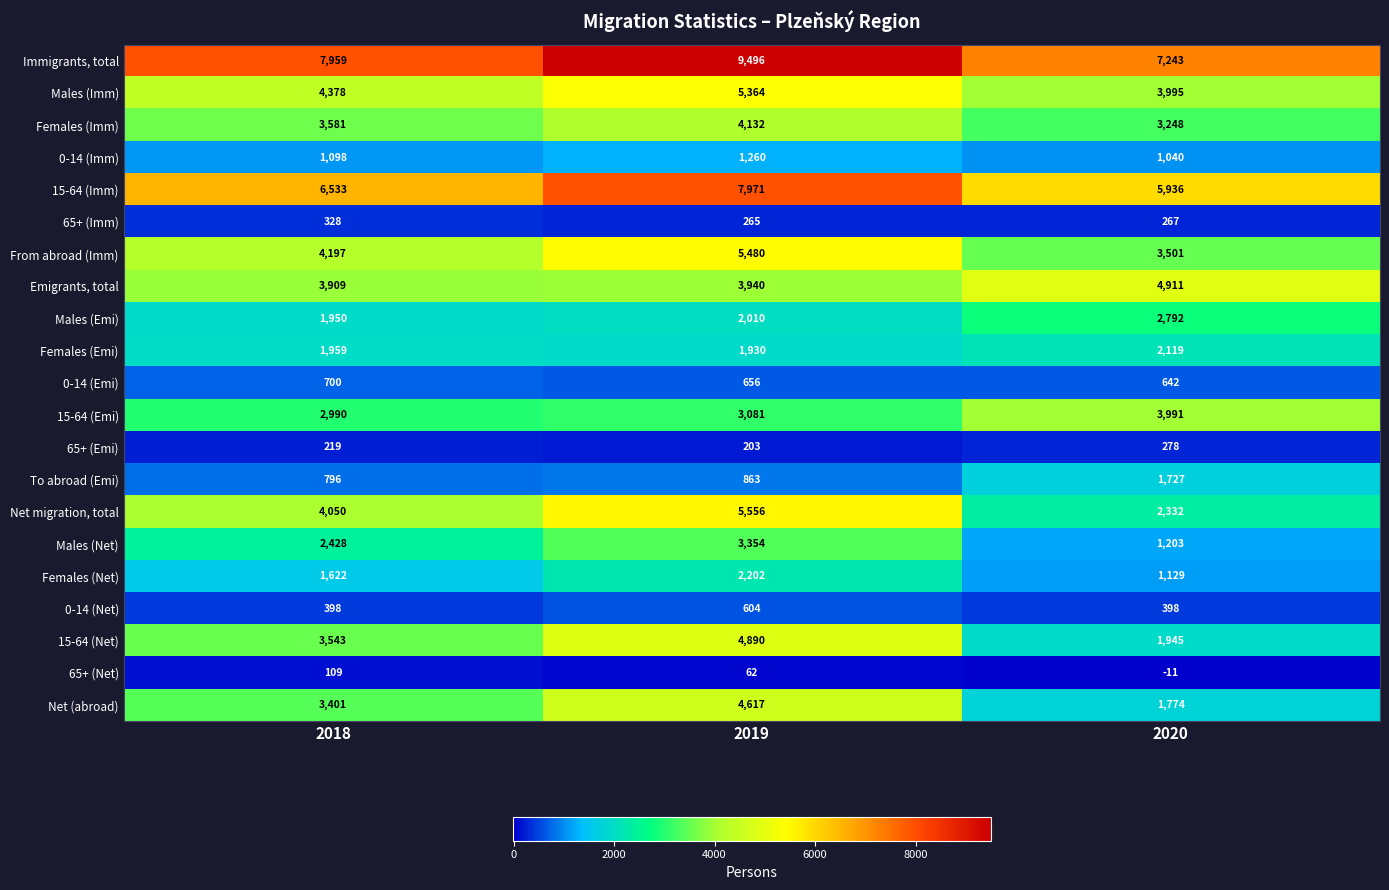

At 2019, list the series in order from largest to smallest.

Immigrants, total, 15-64 (Imm), Net migration, total, From abroad (Imm), Males (Imm), 15-64 (Net), Net (abroad), Females (Imm), Emigrants, total, Males (Net), 15-64 (Emi), Females (Net), Males (Emi), Females (Emi), 0-14 (Imm), To abroad (Emi), 0-14 (Emi), 0-14 (Net), 65+ (Imm), 65+ (Emi), 65+ (Net)